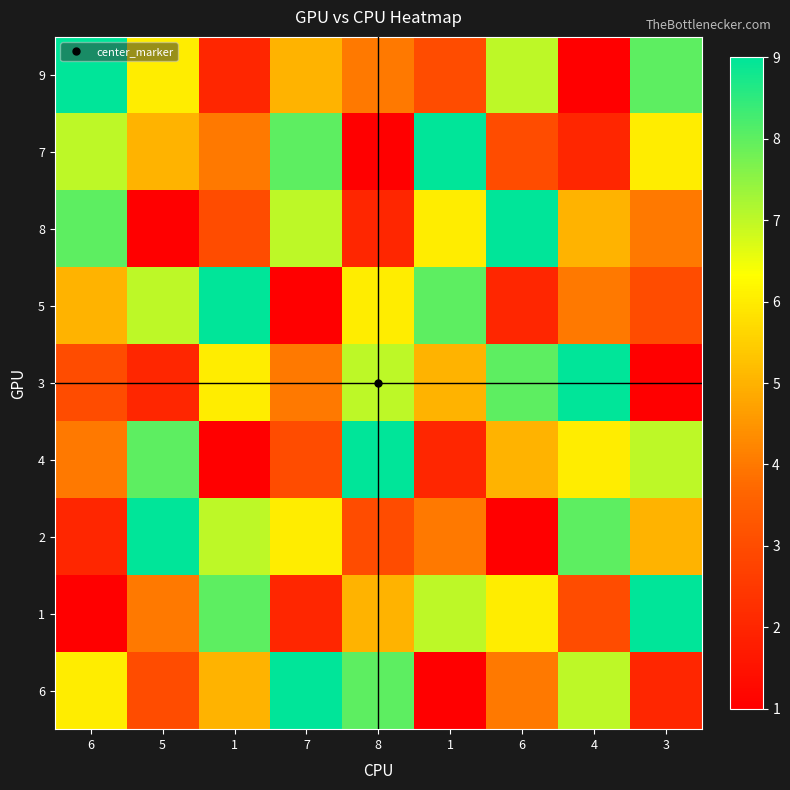

At how many categories does at least one series exceed 4?

9